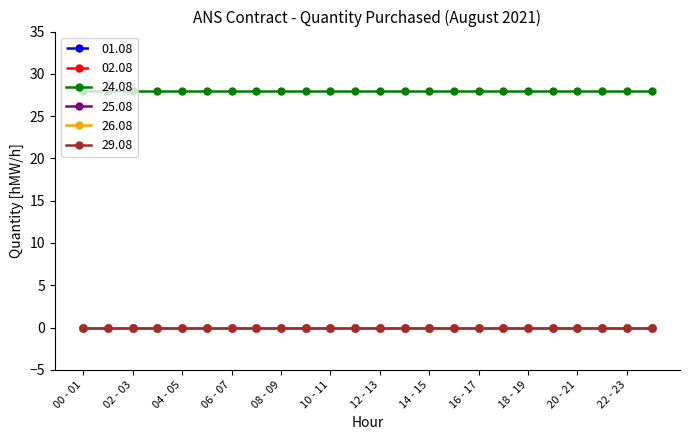

True or false: 01.08 and 29.08 intersect in this chart.

False